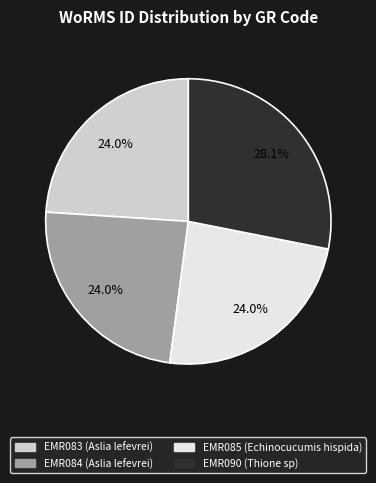

To the nearest percent, what portion does EMR090 represent?

28%